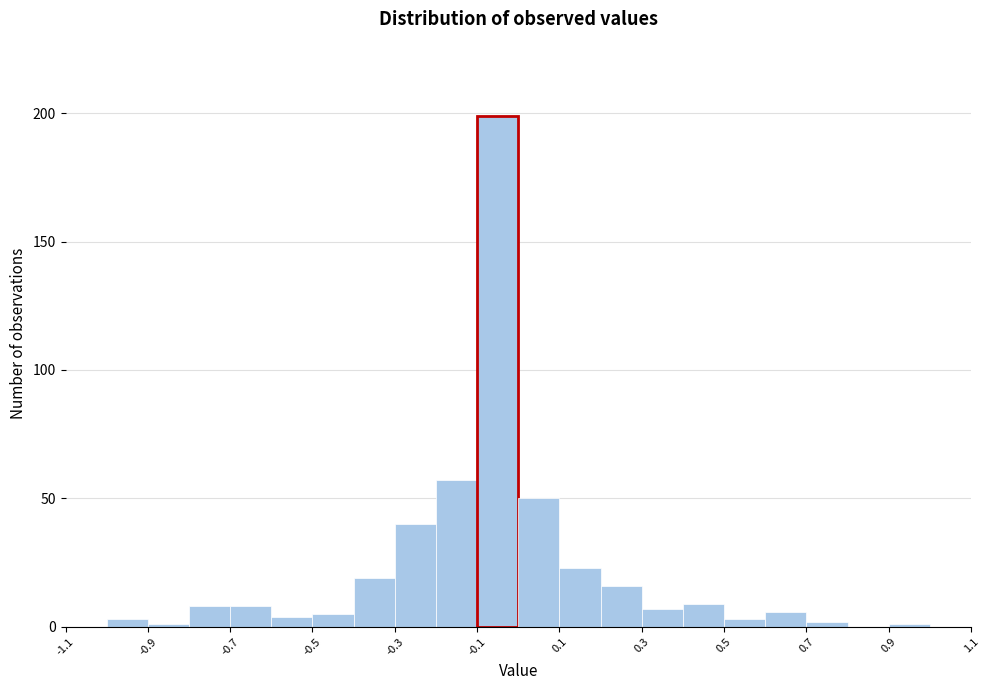

Reading left to right, list every bar in this chart as the range it spans on the x-axis followed by its height. The values are not printed on the chart, so give them approximately, as read against the axis.

-1.1 to -1.0: 0
-1.0 to -0.9: under 5
-0.9 to -0.8: under 5
-0.8 to -0.7: 10
-0.7 to -0.6: 10
-0.6 to -0.5: under 5
-0.5 to -0.4: 5
-0.4 to -0.3: 20
-0.3 to -0.2: 40
-0.2 to -0.1: 55
-0.1 to 0.0: 200
0.0 to 0.1: 50
0.1 to 0.2: 25
0.2 to 0.3: 15
0.3 to 0.4: 5
0.4 to 0.5: 10
0.5 to 0.6: under 5
0.6 to 0.7: 5
0.7 to 0.8: under 5
0.8 to 0.9: 0
0.9 to 1.0: under 5
1.0 to 1.1: 0